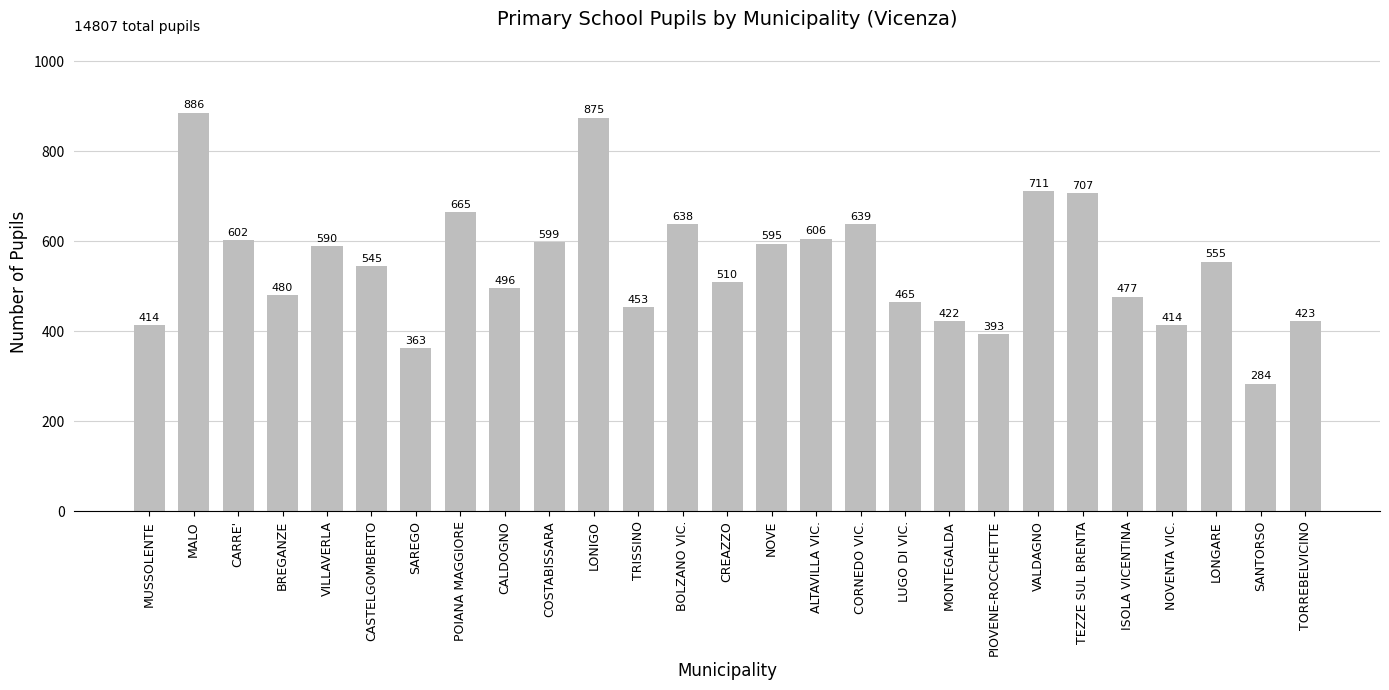

Does the chart contain stacked bars?

No